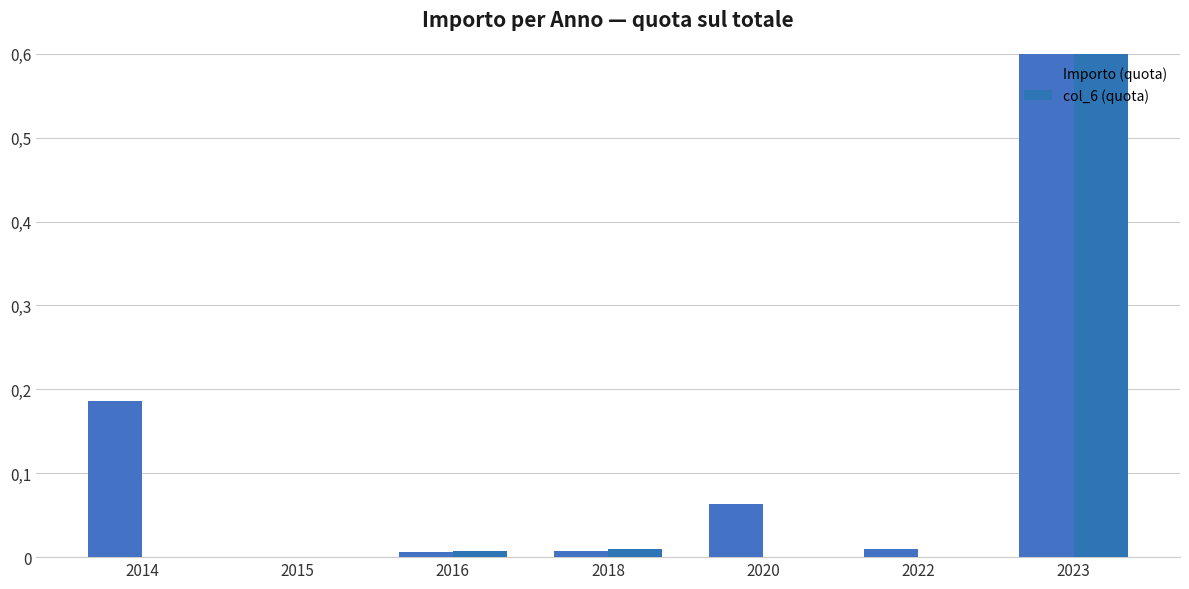

At how many categories does at least one series exceed 0?

7